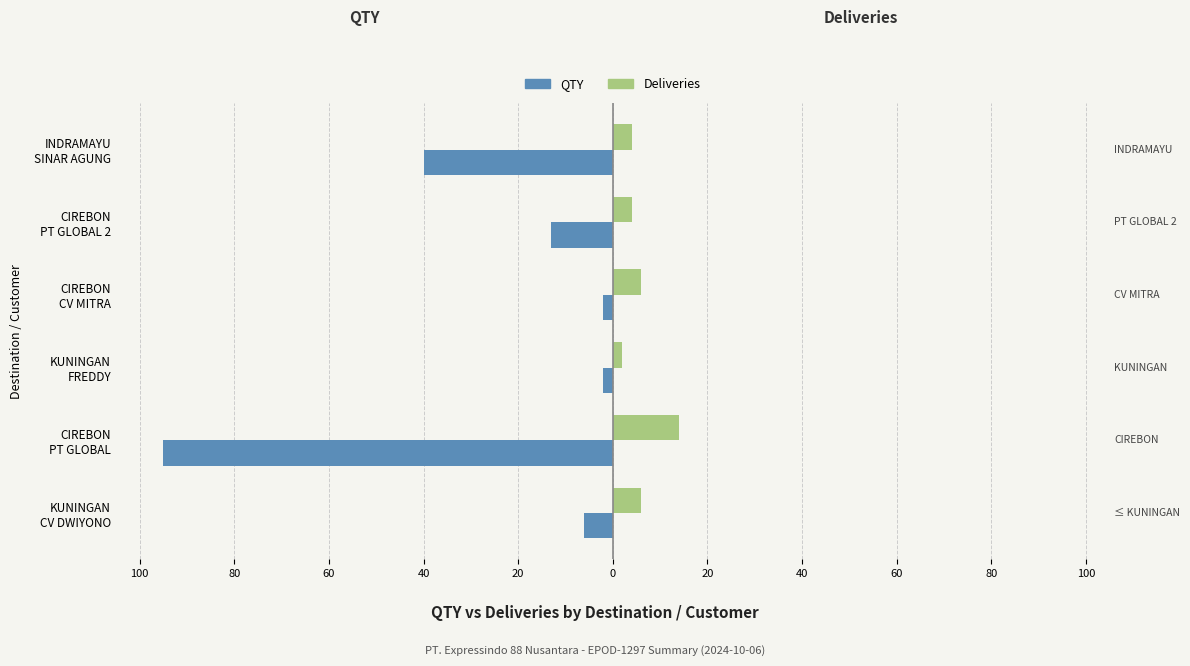

What are all the series names shown in the legend?

QTY, Deliveries